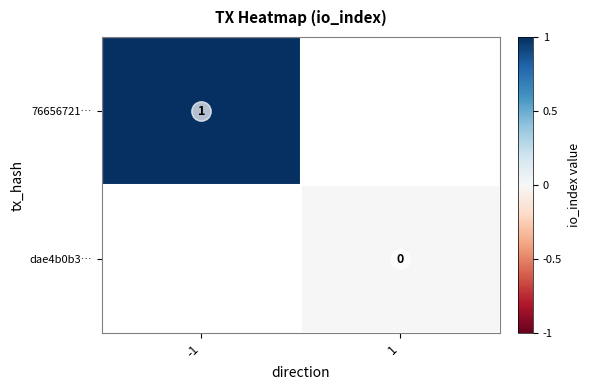

At which label does dae4b0b3… reach its minimum?

-1